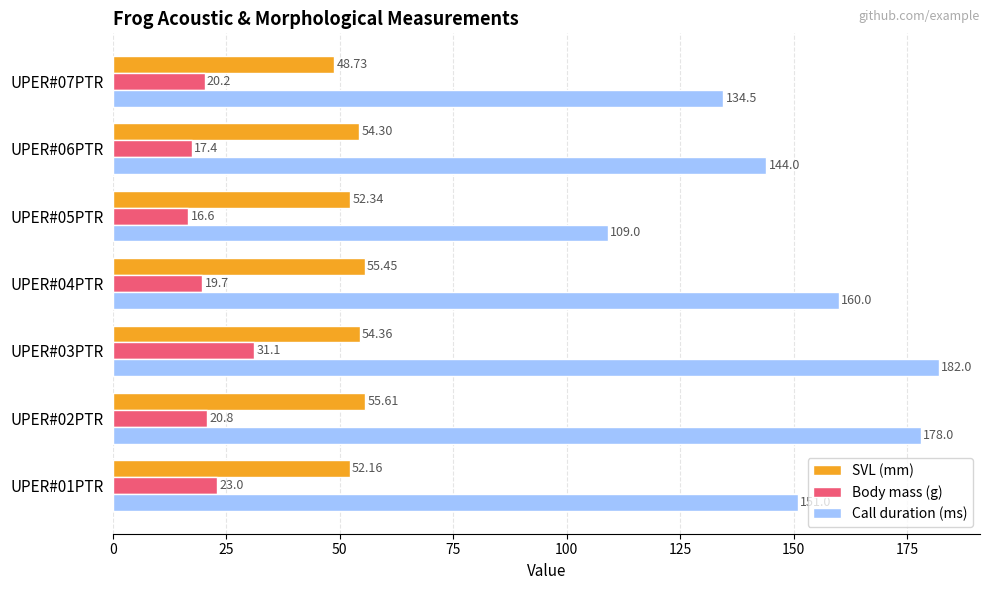

At which category is the sum across all series the highest?

UPER#03PTR